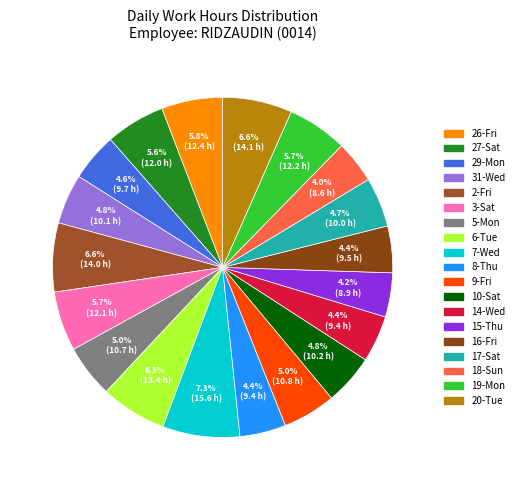

True or false: 15-Thu accounts for 1% of the total.

False